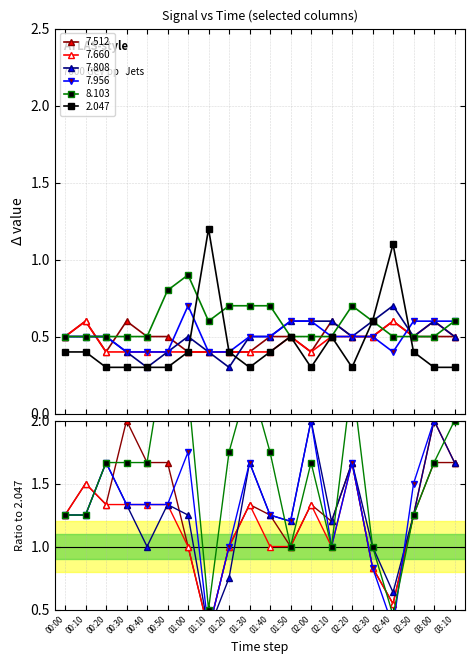

How many distinct data groups are displayed?

6